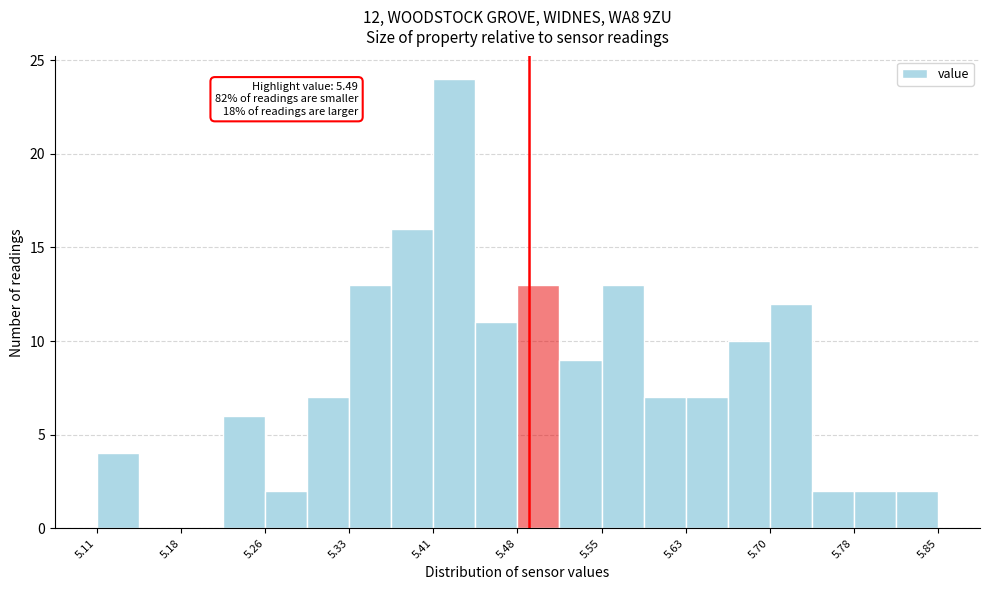

Read against the x-axis, roughly where is the centre of the tallest bar?

5.42